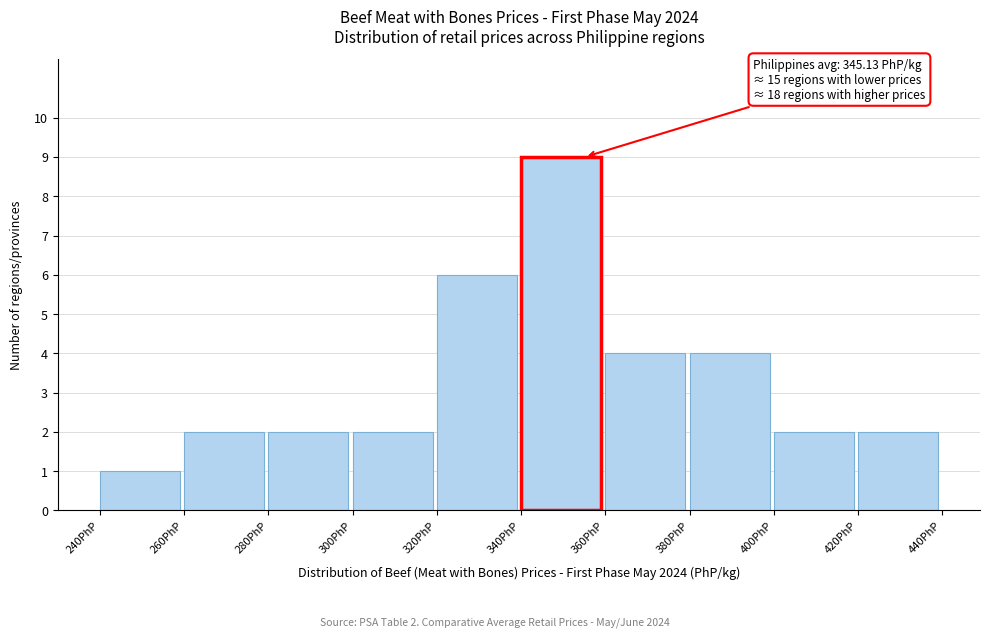

Which range on the x-axis has the tallest bar?

340 to 360